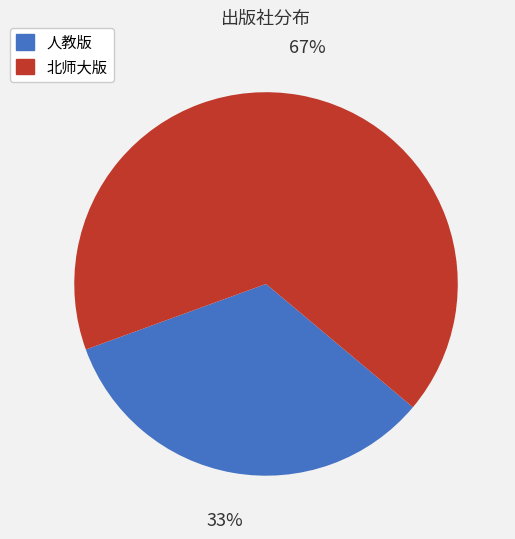

To the nearest percent, what is the average slice percentage?

50%